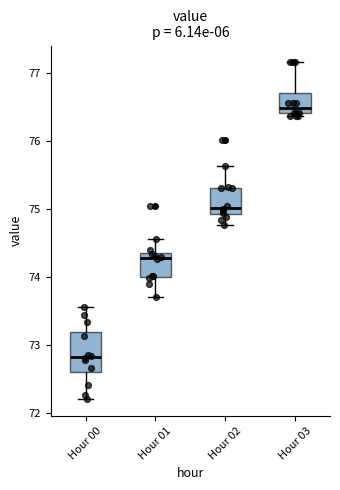

Comparing the boxes themselves (not the whiskers), which one is the tallest?

Hour 00